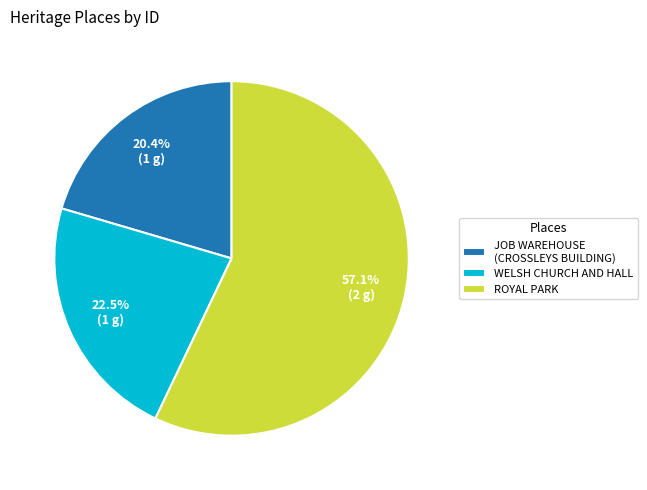

Is there a majority slice in this chart?

Yes